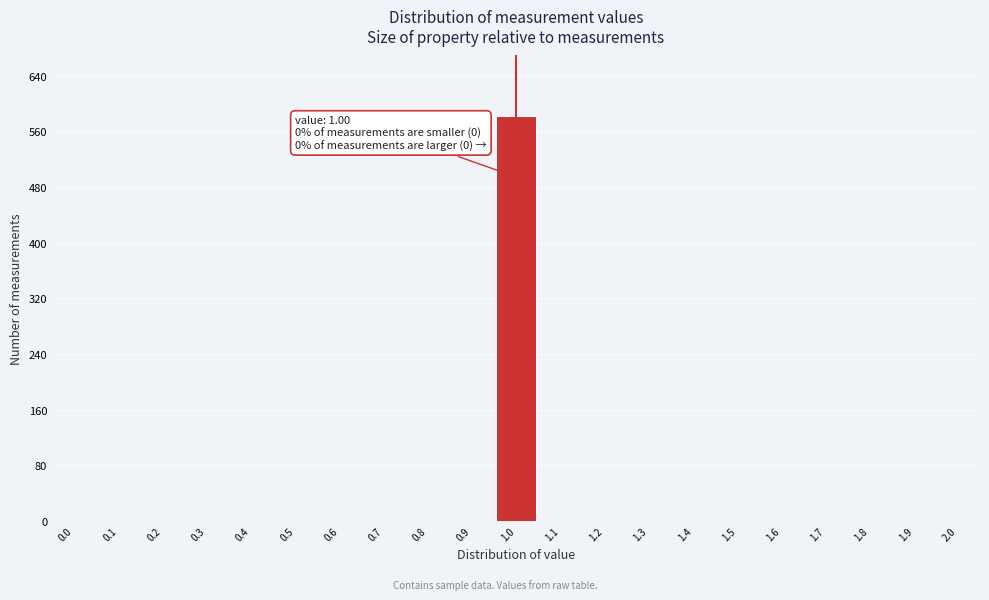

Which range on the x-axis has the tallest bar?

0.95 to 1.05